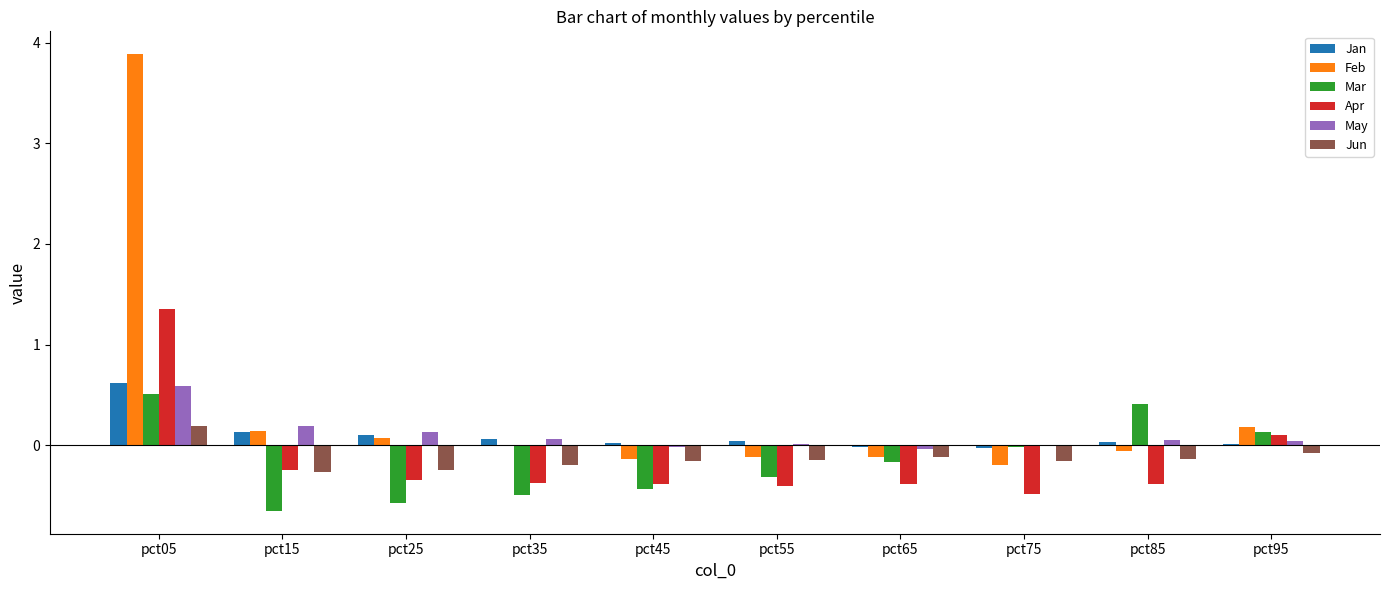

What is the sum of all Feb values?

3.7